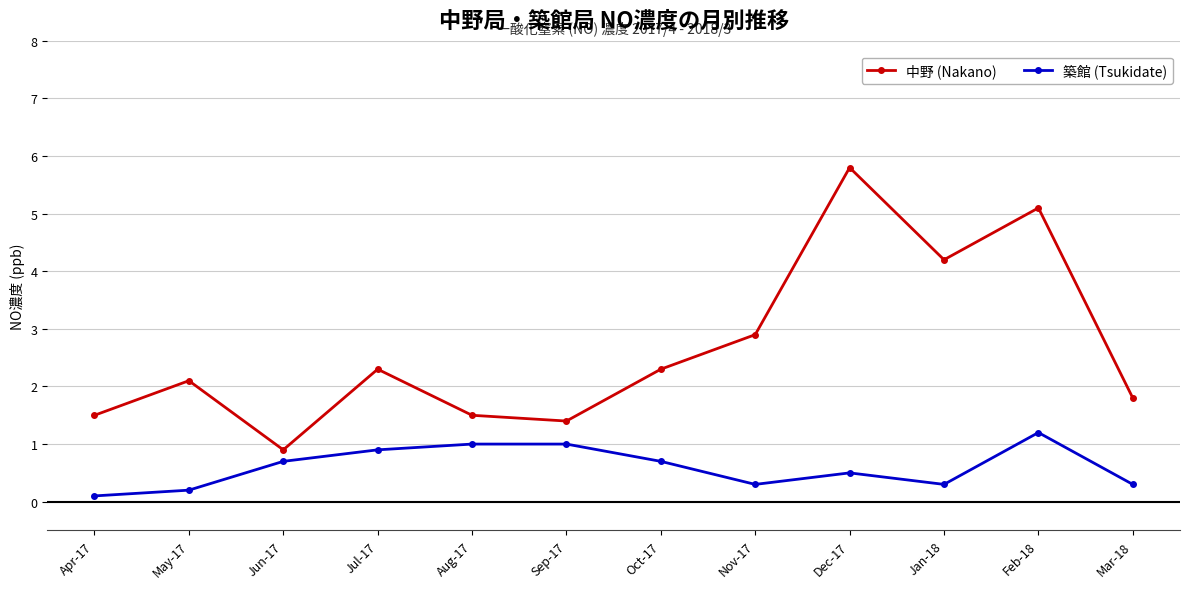

Does the chart display data point markers on the line(s)?

Yes